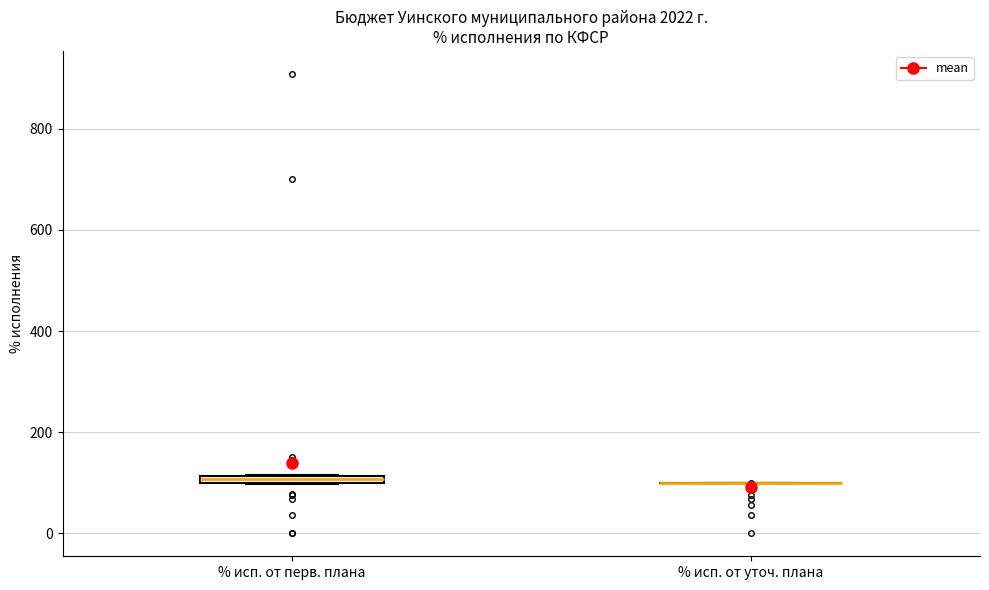

Where is the lower edge of the box for % исп. от перв. плана on the y-axis? The values are not printed on the chart, so give them approximately, as read against the axis.

100